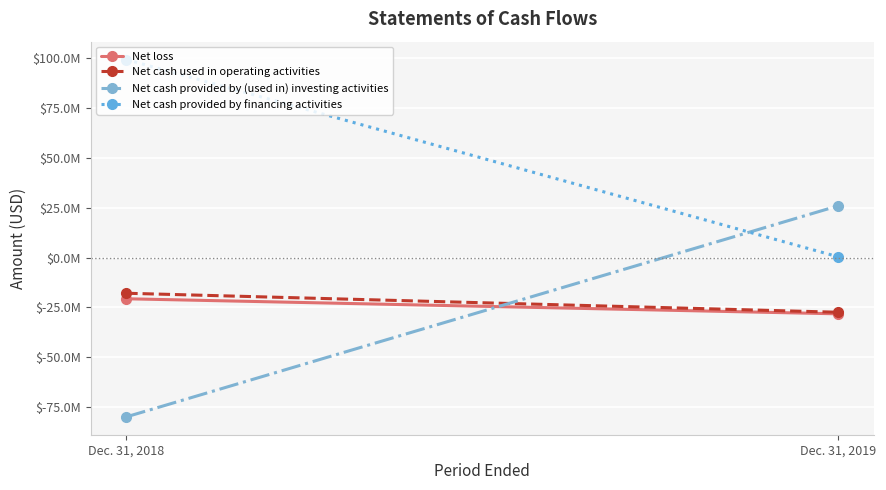

Reading right to left, list all the values displayed in this chart.

Net loss: Dec. 31, 2019=-28207000	Dec. 31, 2018=-20648000
Net cash used in operating activities: Dec. 31, 2019=-27408000	Dec. 31, 2018=-17874000
Net cash provided by (used in) investing activities: Dec. 31, 2019=25955000	Dec. 31, 2018=-79894000
Net cash provided by financing activities: Dec. 31, 2019=423000	Dec. 31, 2018=99376000